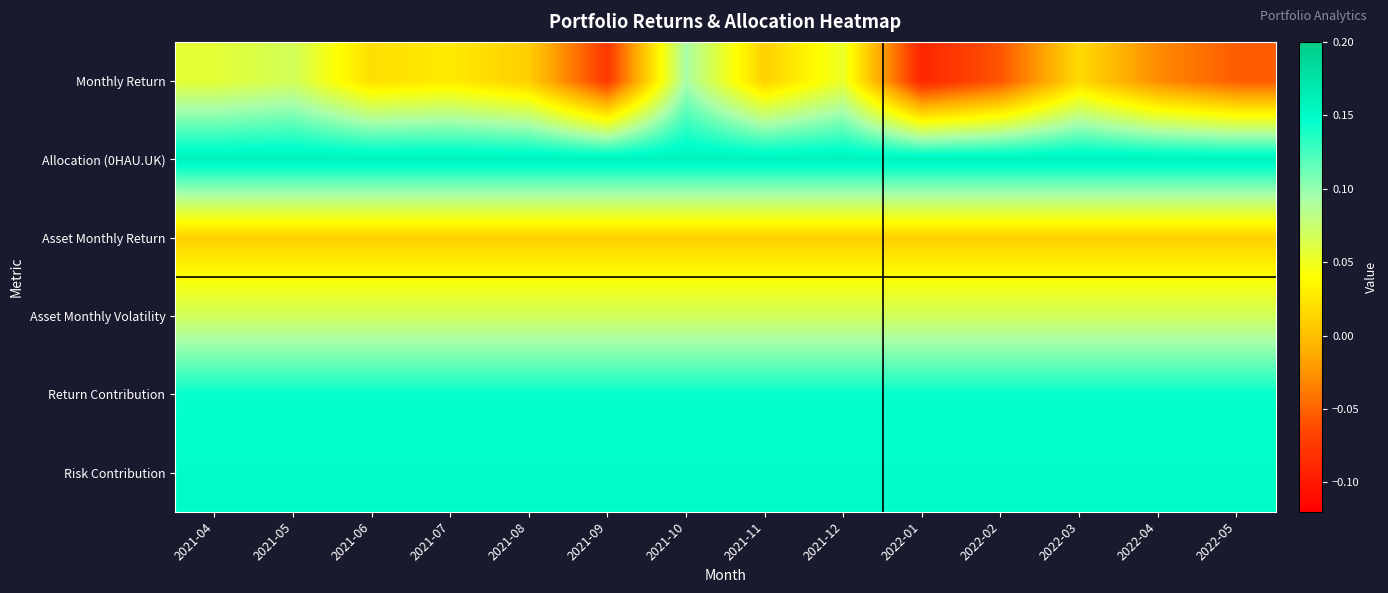

Reading left to right, transcribe all the data shown in this chart.

Monthly Return: 2021-04=0.1	2021-05=0.1	2021-06=0.0	2021-07=0.0	2021-08=0.0	2021-09=-0.1	2021-10=0.1	2021-11=0.0	2021-12=0.1	2022-01=-0.1	2022-02=-0.1	2022-03=0.0	2022-04=-0.0	2022-05=-0.1
Allocation (0HAU.UK): 2021-04=0.2	2021-05=0.2	2021-06=0.2	2021-07=0.2	2021-08=0.2	2021-09=0.2	2021-10=0.2	2021-11=0.2	2021-12=0.2	2022-01=0.2	2022-02=0.2	2022-03=0.2	2022-04=0.2	2022-05=0.2
Asset Monthly Return: 2021-04=0.0	2021-05=0.0	2021-06=0.0	2021-07=0.0	2021-08=0.0	2021-09=0.0	2021-10=0.0	2021-11=0.0	2021-12=0.0	2022-01=0.0	2022-02=0.0	2022-03=0.0	2022-04=0.0	2022-05=0.0
Asset Monthly Volatility: 2021-04=0.1	2021-05=0.1	2021-06=0.1	2021-07=0.1	2021-08=0.1	2021-09=0.1	2021-10=0.1	2021-11=0.1	2021-12=0.1	2022-01=0.1	2022-02=0.1	2022-03=0.1	2022-04=0.1	2022-05=0.1
Return Contribution: 2021-04=0.1	2021-05=0.1	2021-06=0.1	2021-07=0.1	2021-08=0.1	2021-09=0.1	2021-10=0.1	2021-11=0.1	2021-12=0.1	2022-01=0.1	2022-02=0.1	2022-03=0.1	2022-04=0.1	2022-05=0.1
Risk Contribution: 2021-04=0.1	2021-05=0.1	2021-06=0.1	2021-07=0.1	2021-08=0.1	2021-09=0.1	2021-10=0.1	2021-11=0.1	2021-12=0.1	2022-01=0.1	2022-02=0.1	2022-03=0.1	2022-04=0.1	2022-05=0.1